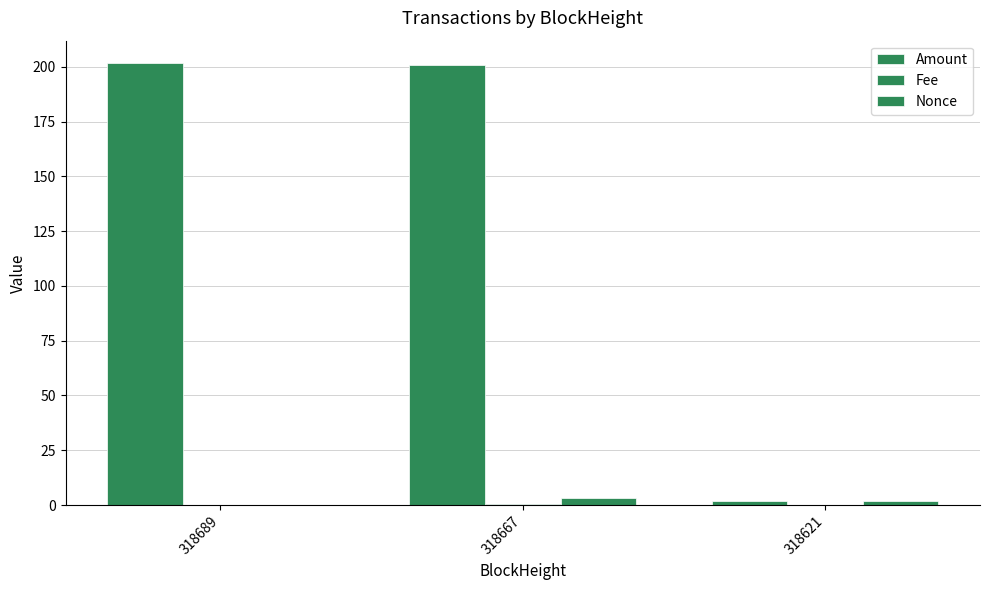

Reading right to left, transcribe all the data shown in this chart.

Amount: 318621=2.0	318667=201.0	318689=201.8
Fee: 318621=0.0	318667=0.3	318689=0.2
Nonce: 318621=2.0	318667=3.0	318689=0.0